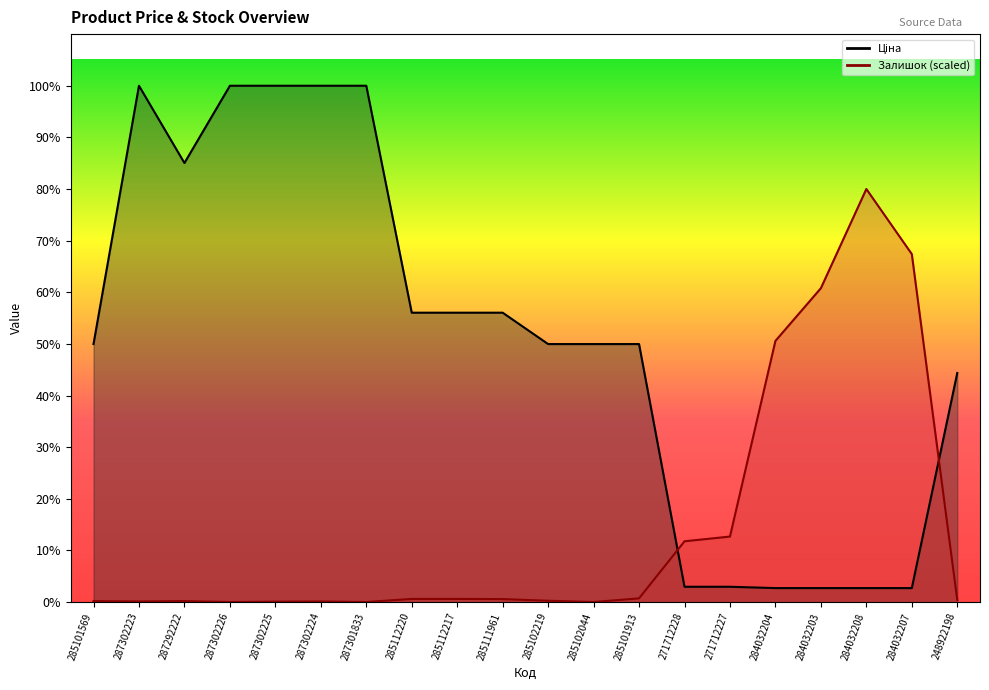

Rank the categories by Залишок value from lowest to highest.

287302226, 287301833, 285102044, 287302225, 287302223, 287302224, 285101569, 287292222, 285102219, 248922198, 285111961, 285112220, 285112217, 285101913, 271712228, 271712227, 284032204, 284032203, 284032207, 284032208